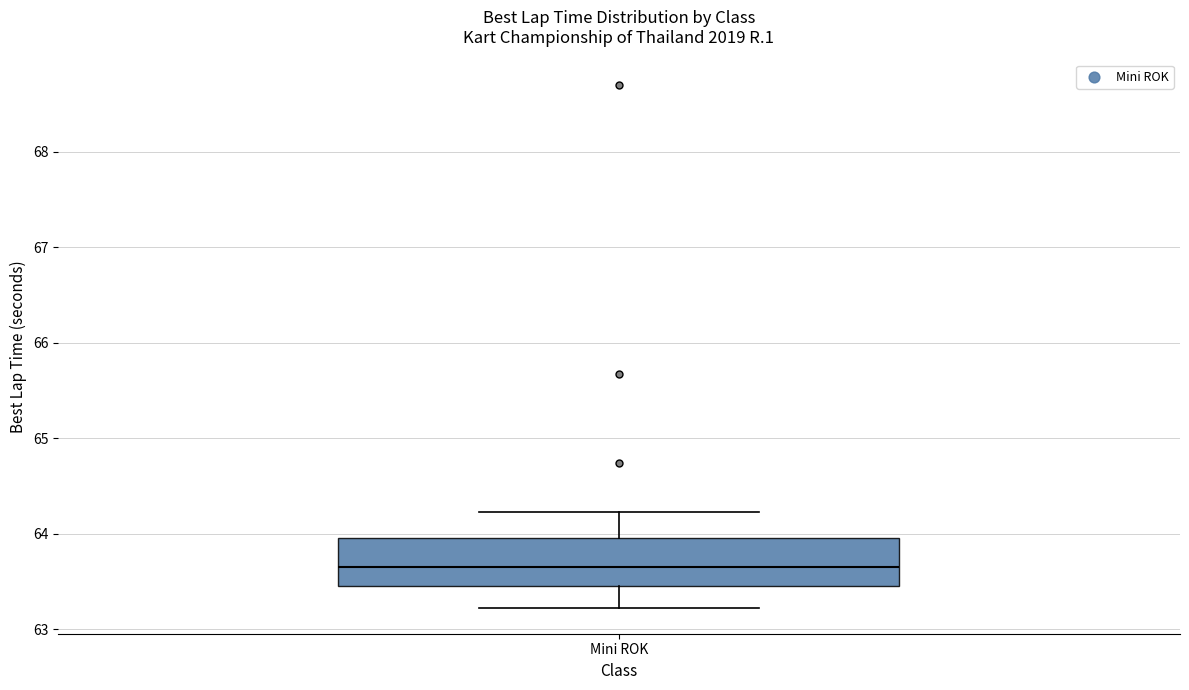

Where is the upper edge of the box for Mini ROK on the y-axis? The values are not printed on the chart, so give them approximately, as read against the axis.

64.0